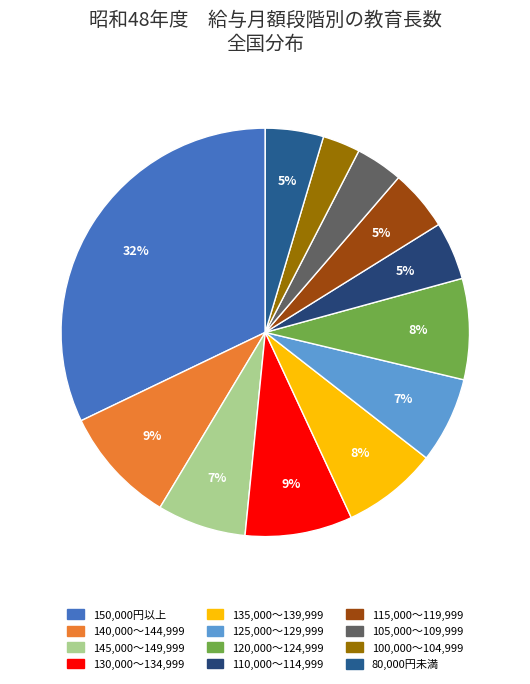

Does 140,000～144,999 account for over 50% of the chart?

No